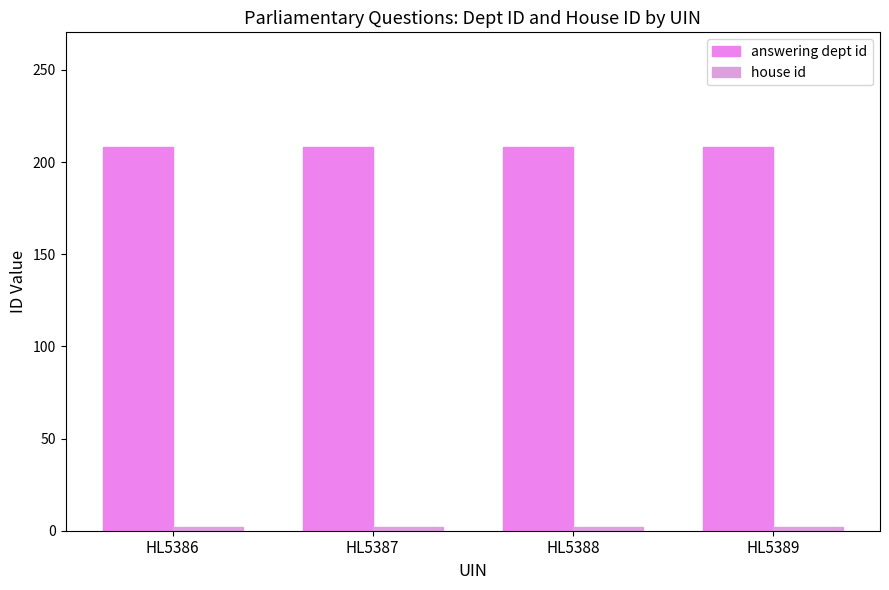

What is the value of the answering dept id bar at the 3rd from the left?

208